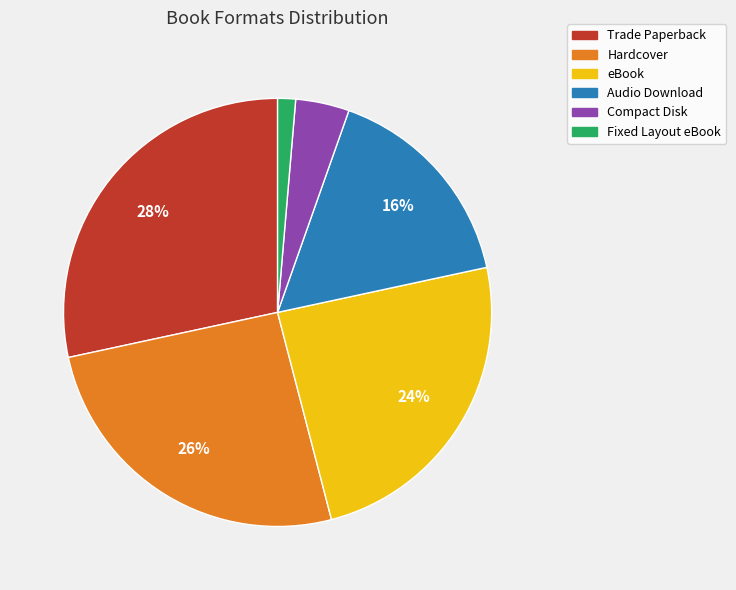

Is there any slice that represents more than half of the pie?

No